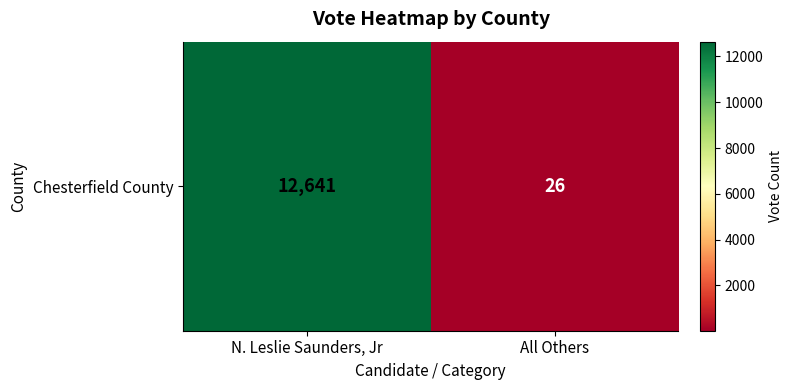

What is the average value?

6334